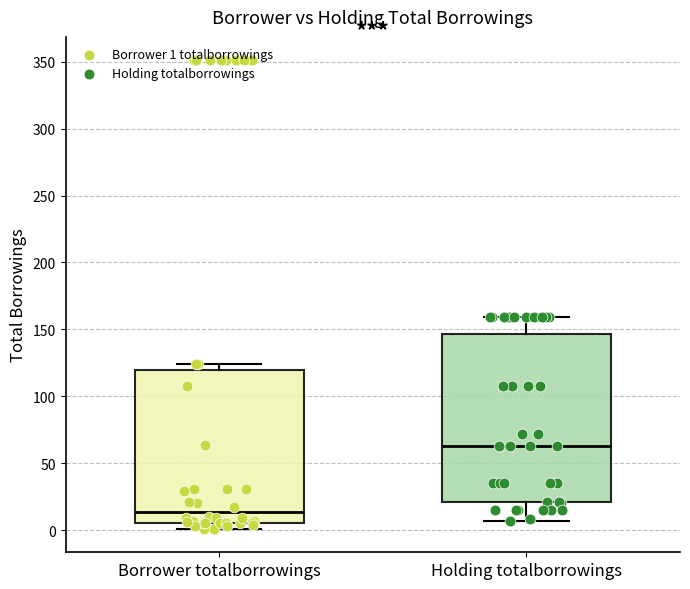

Which box is the tallest, from its lower edge to its upper edge?

Holding totalborrowings